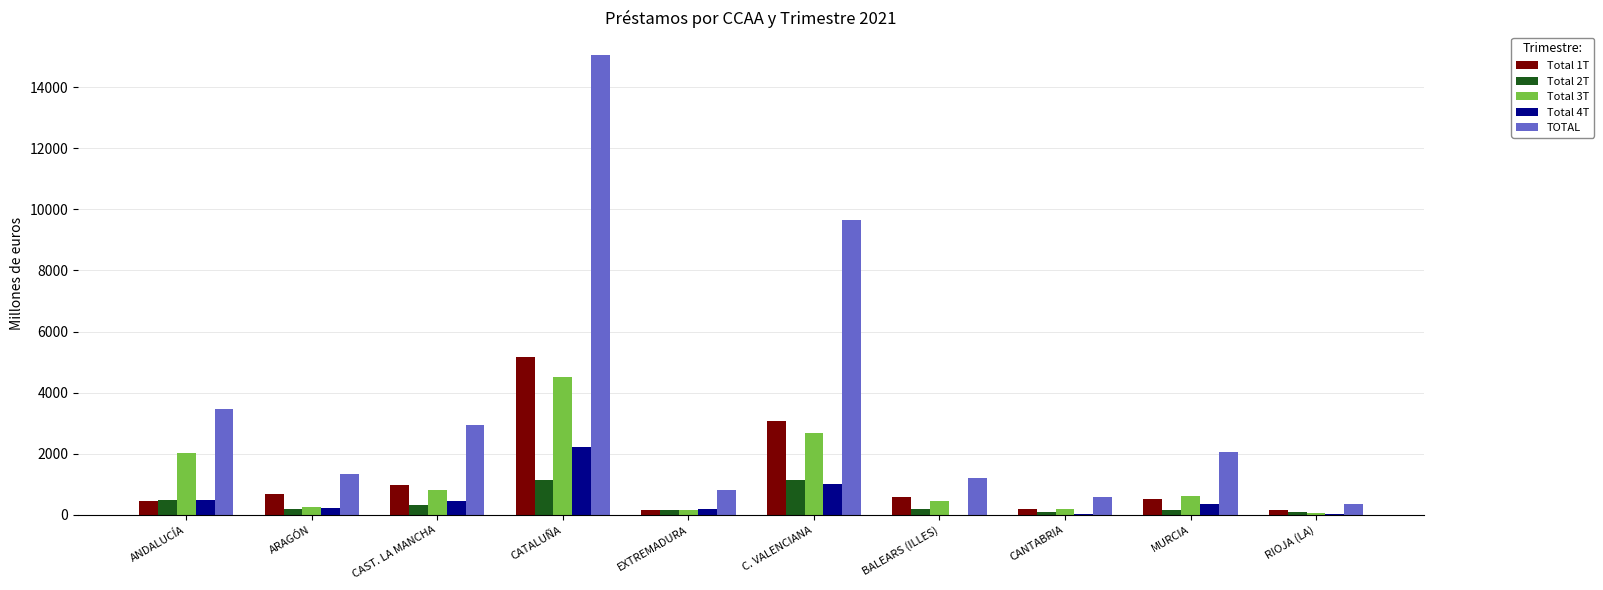

Which series has the largest total across all categories?

TOTAL